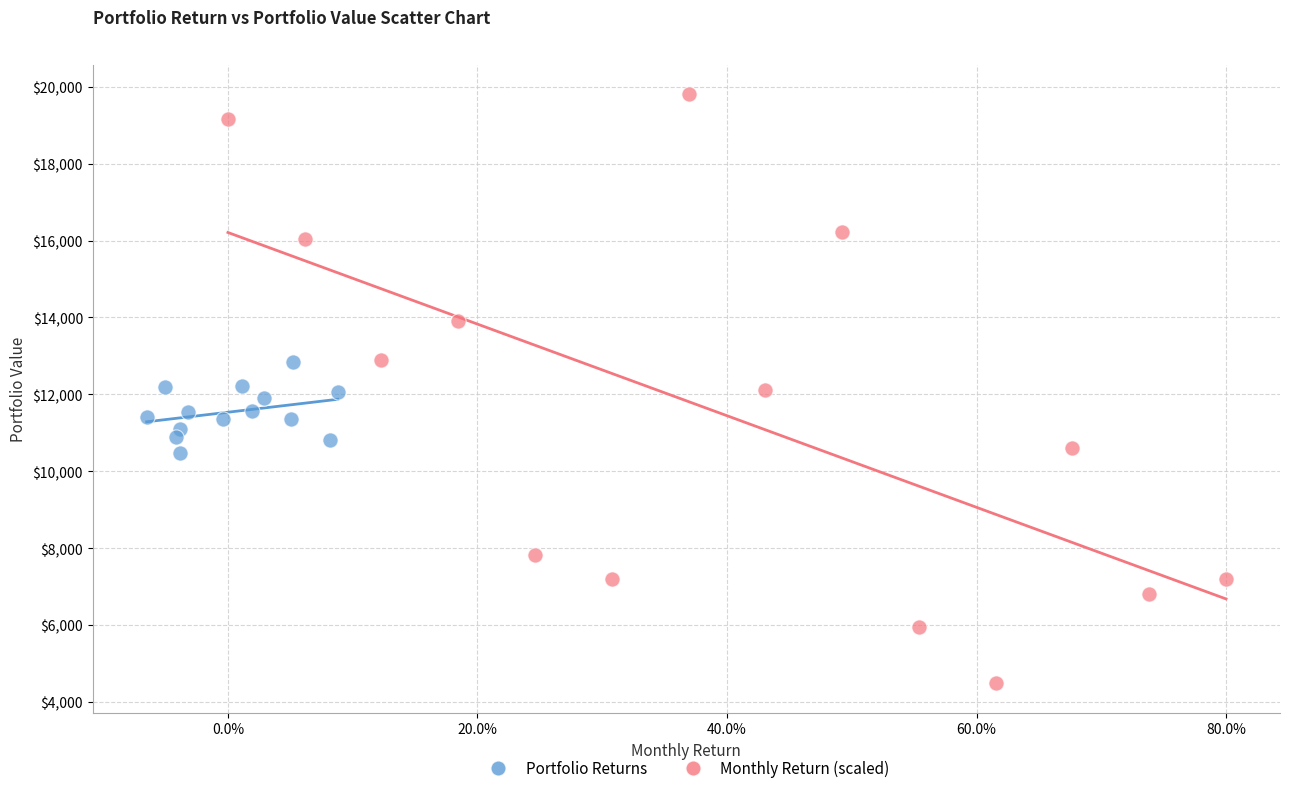

Which series has the largest Y range (max minus min)?

Monthly Return (scaled)